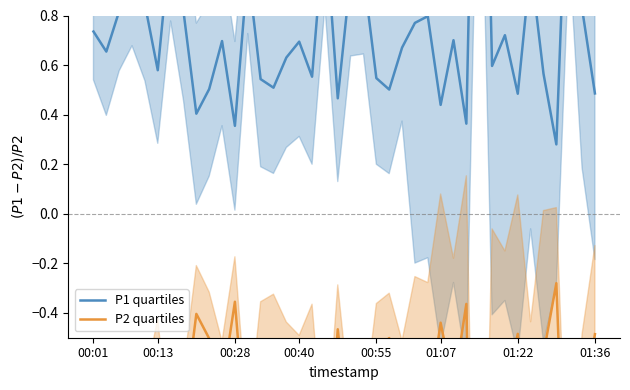

Which category has the lowest value in the P2 quartiles series?

30